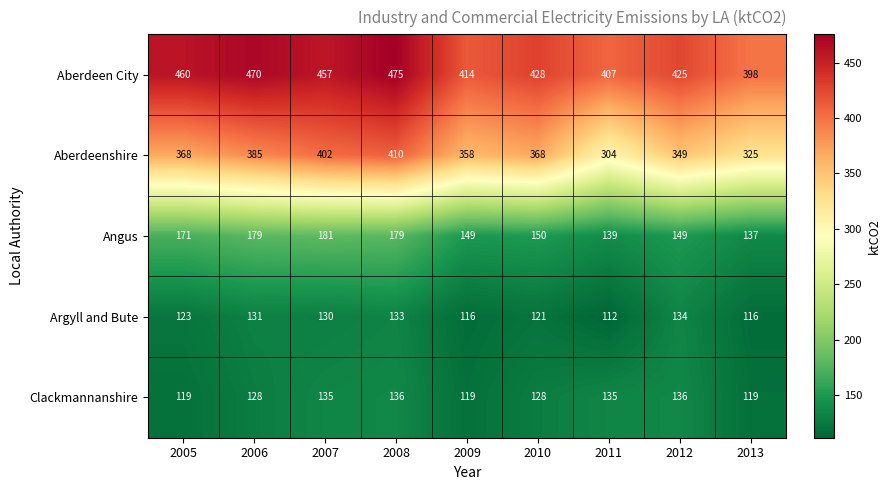

At which category is the sum across all series the highest?

2008